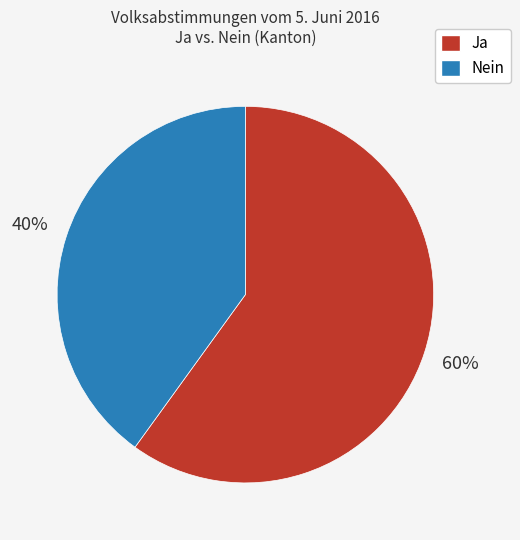

Rank the categories by value from highest to lowest.

Ja, Nein